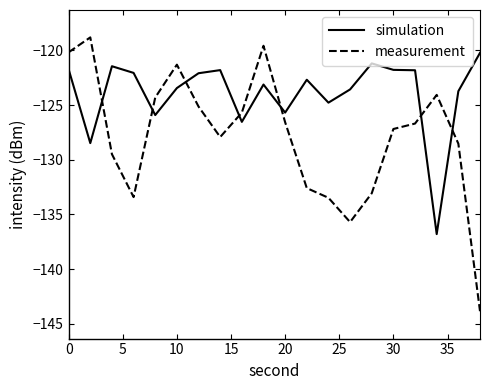

At how many categories does at least one series exceed -141?

20